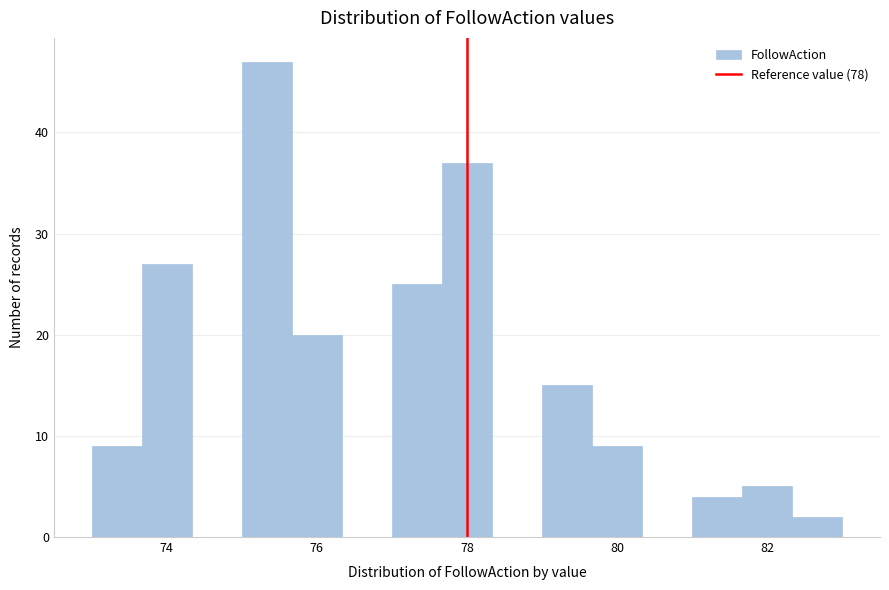

Around what value on the x-axis is the tallest bar? Give the approximate position of its centre, as read against the axis.

75.4